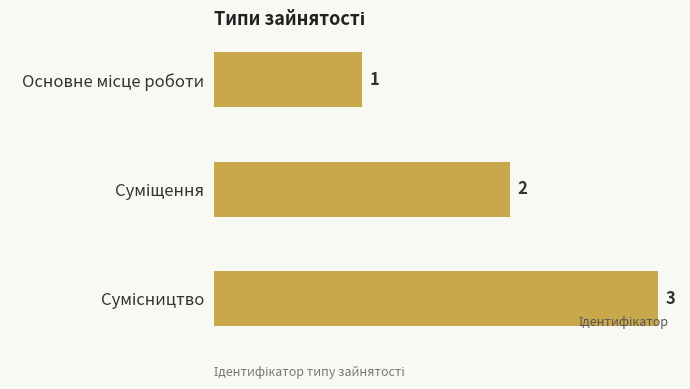

How many values are between 1 and 3?

3